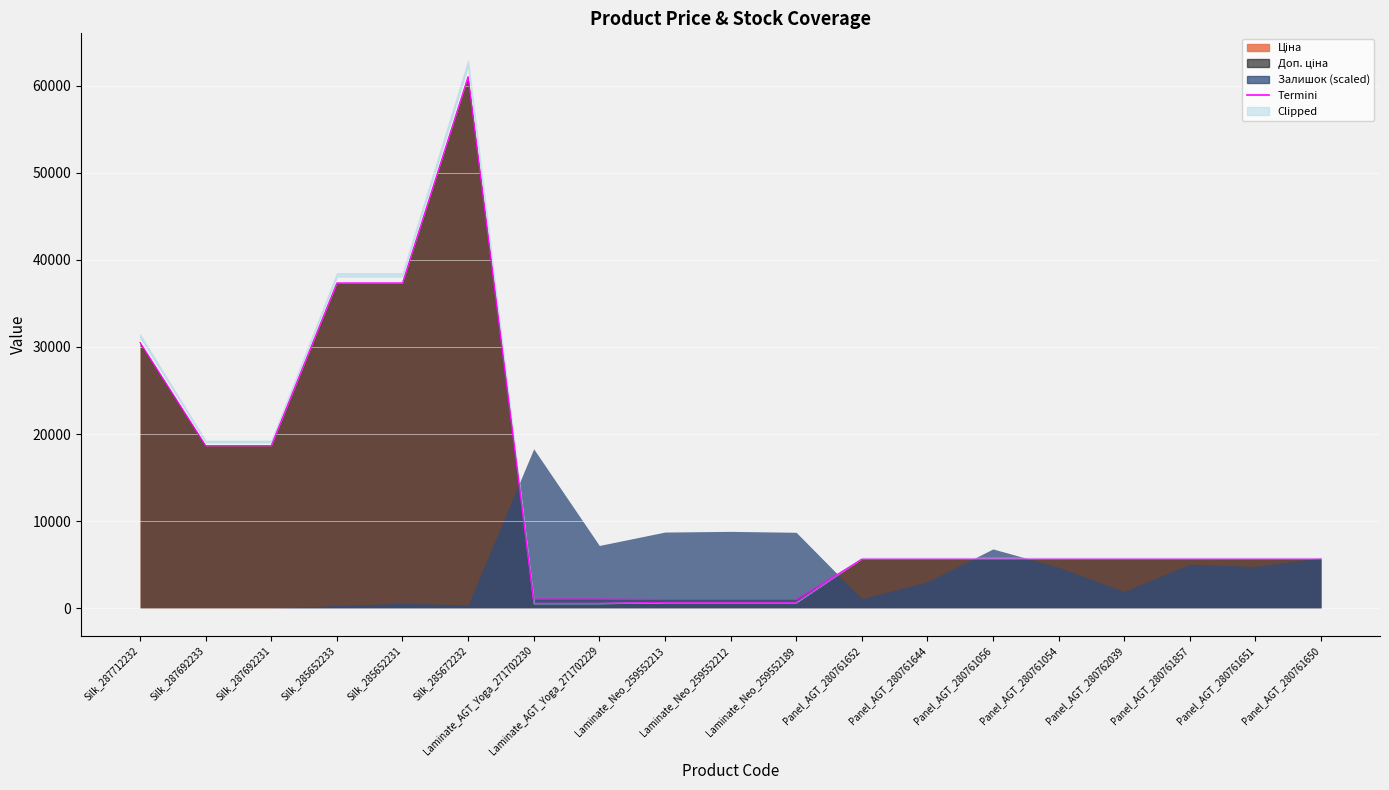

The value of Ціна at Laminate_Neo_259552213 is 1161.9. True or false?

False